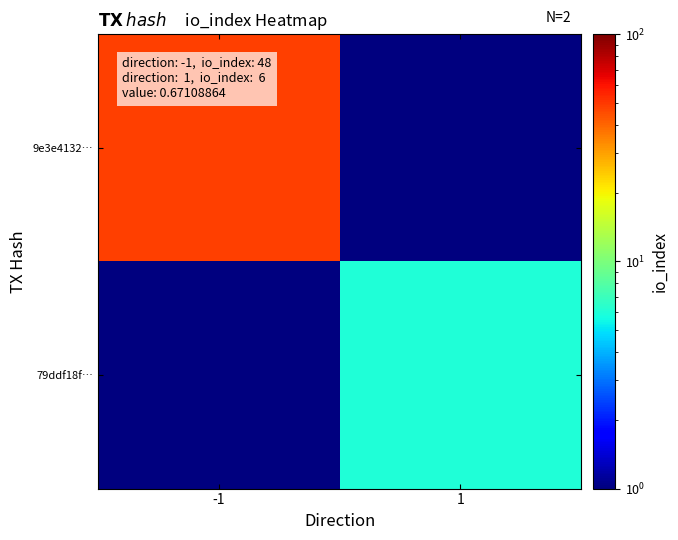

Reading right to left, what are all the values shown in this chart?

9e3e4132…: 1=0.0	-1=48.0
79ddf18f…: 1=6.0	-1=0.0